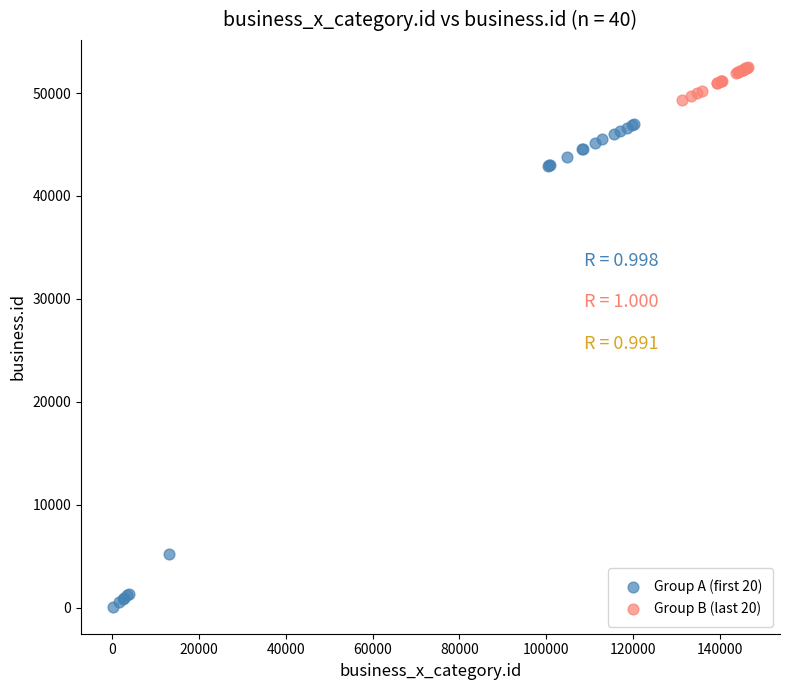

Which series contains the highest Y value?

Group B (last 20)